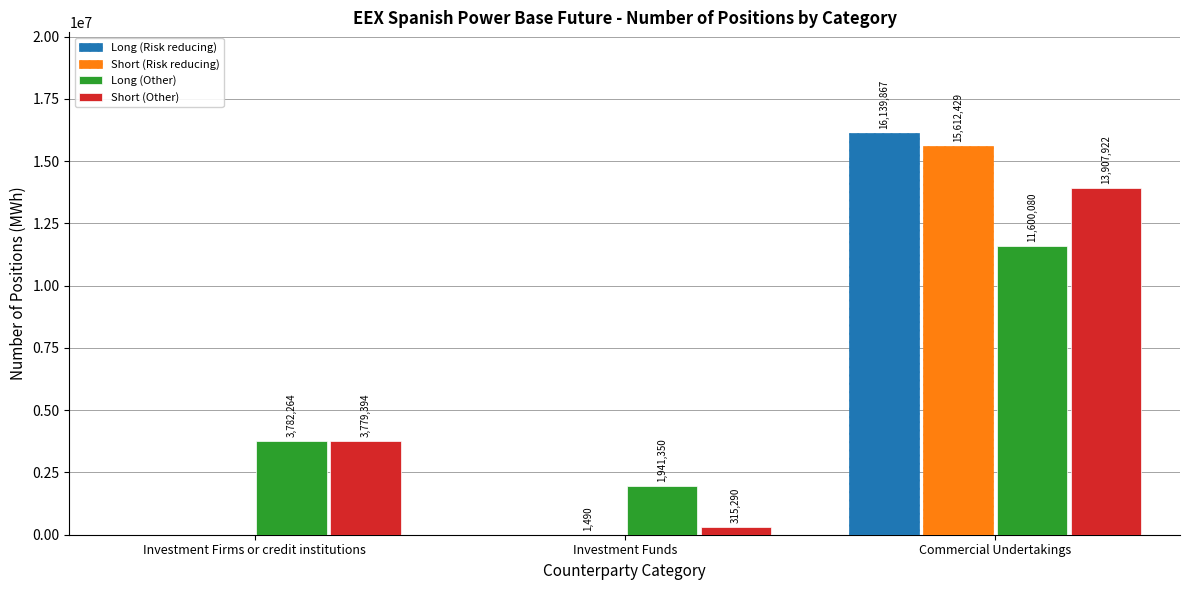

The value of Long (Risk reducing) at Investment Funds is 0. True or false?

True